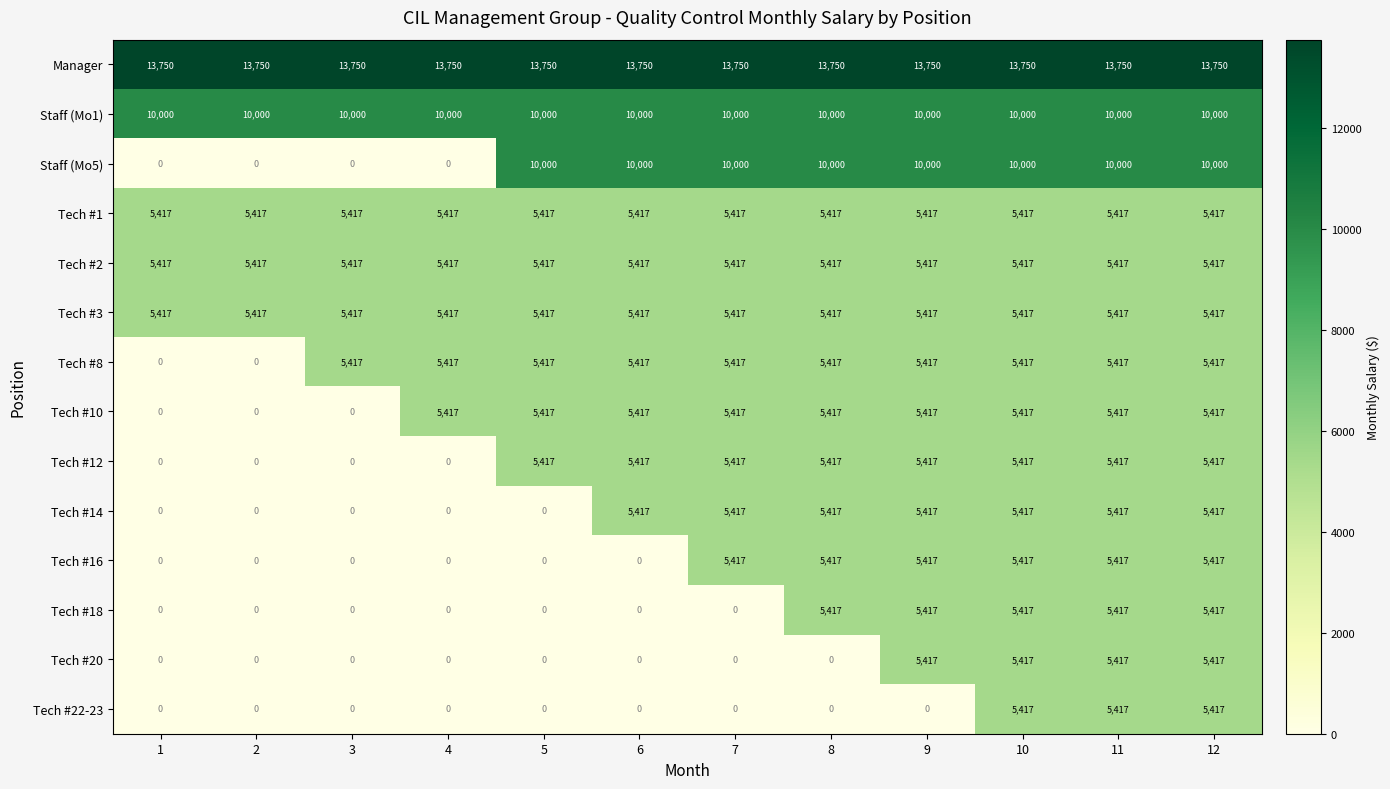

True or false: Tech #1 has a value of 5417 at 9.

True